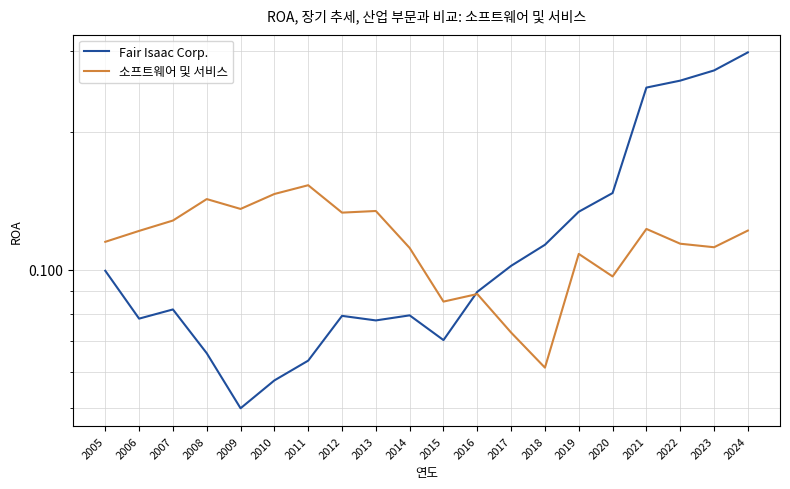

Where is 소프트웨어 및 서비스 nearest to the value 0?

2018